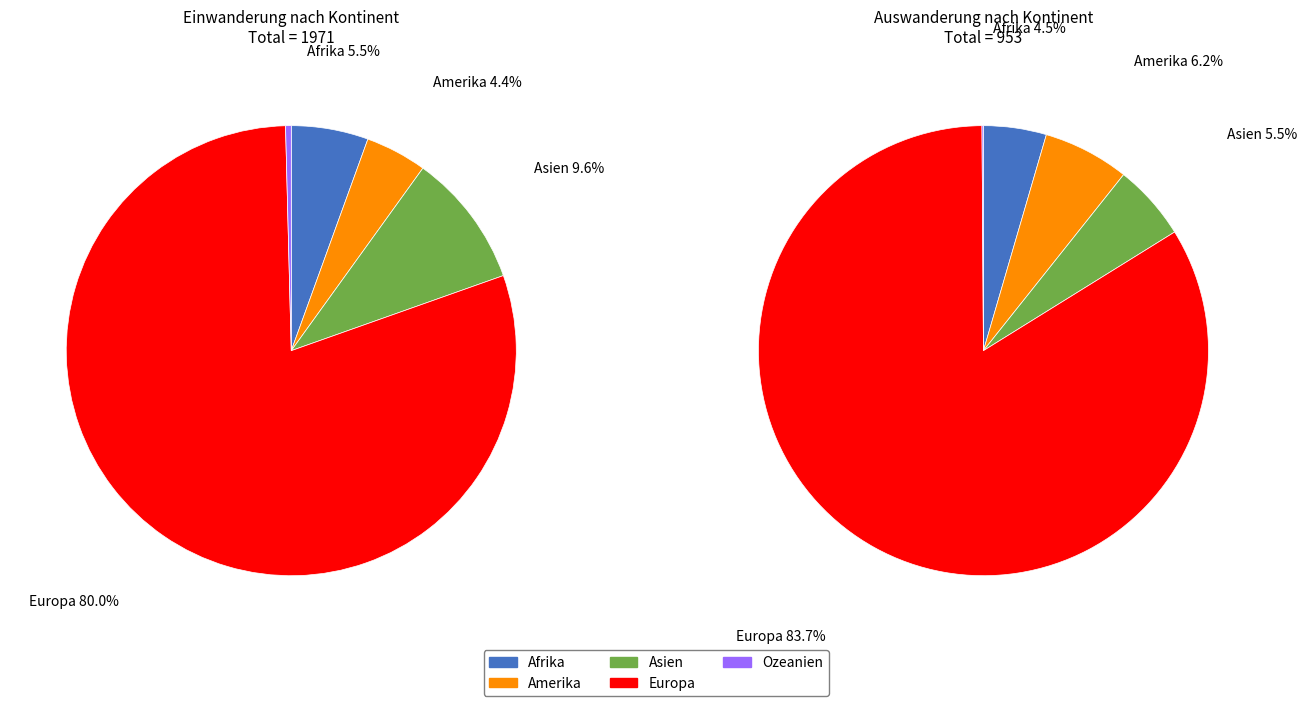

Is there a majority slice in this chart?

Yes